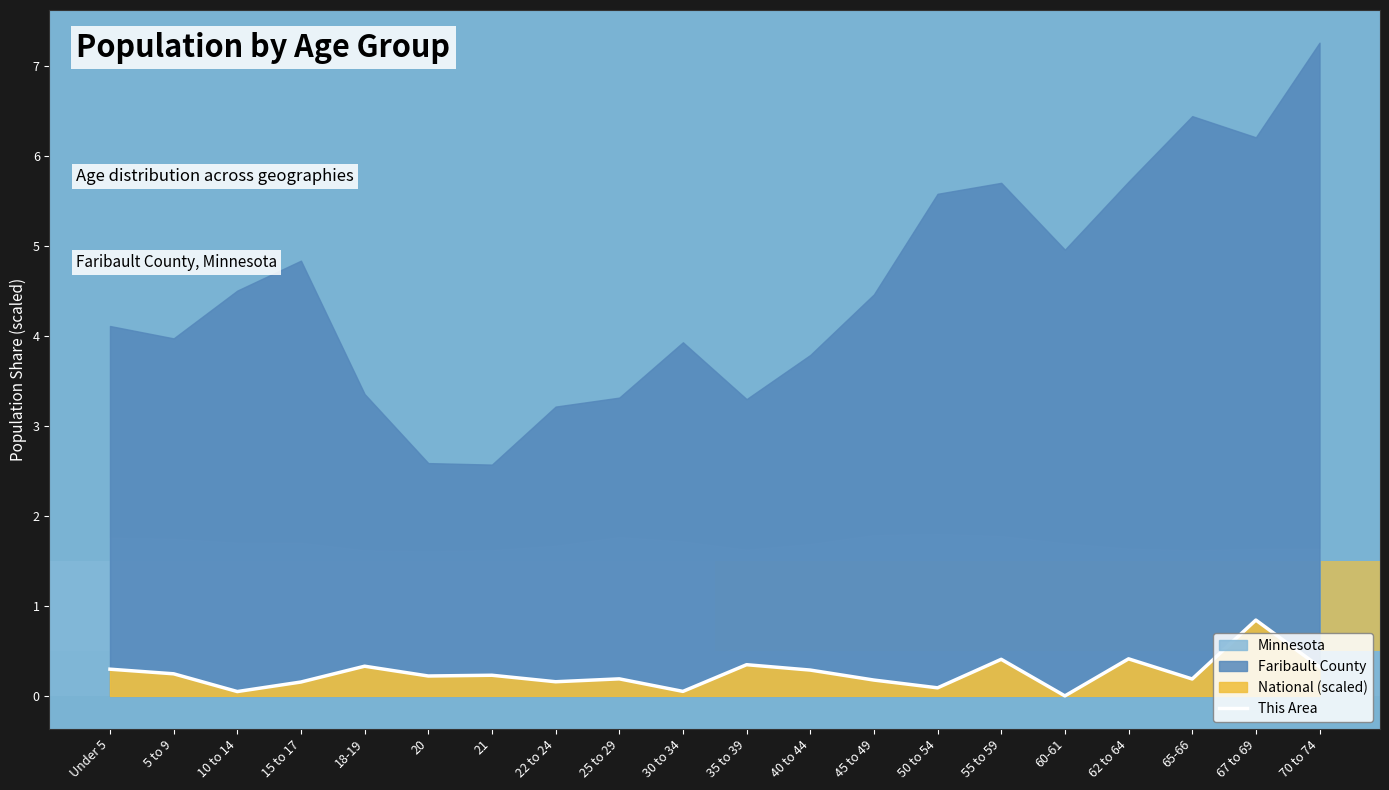

Where is the first local minimum?

10 to 14